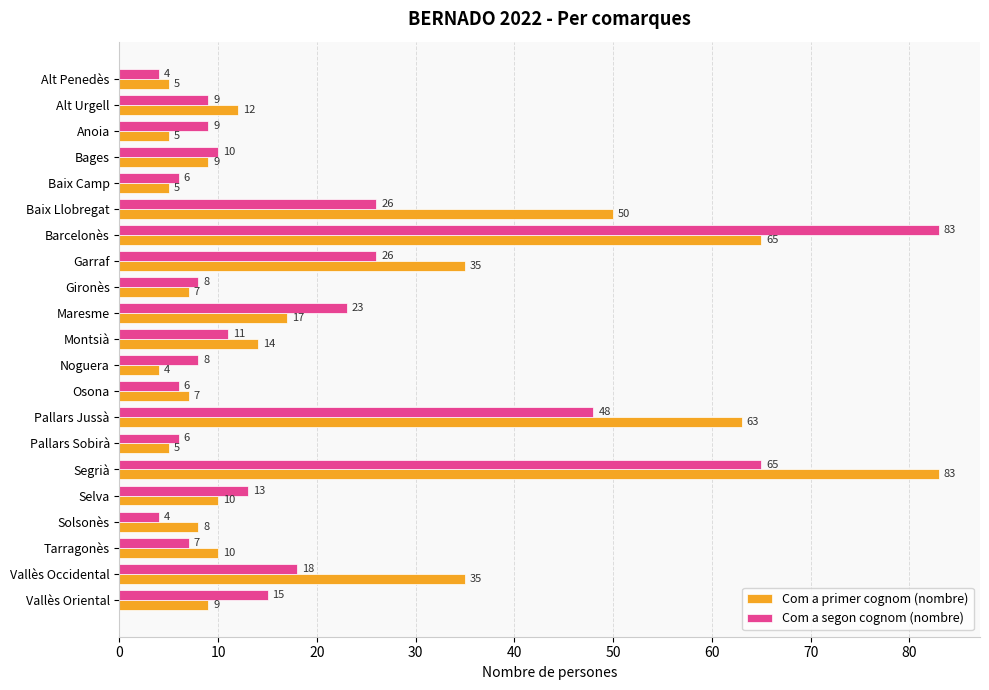

Which series has the largest total across all categories?

Com a primer cognom (nombre)